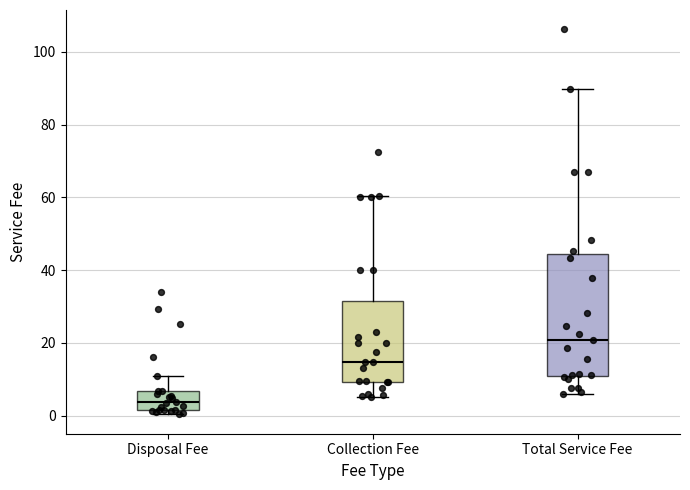

Where is the upper edge of the box for Disposal Fee on the y-axis? The values are not printed on the chart, so give them approximately, as read against the axis.

6